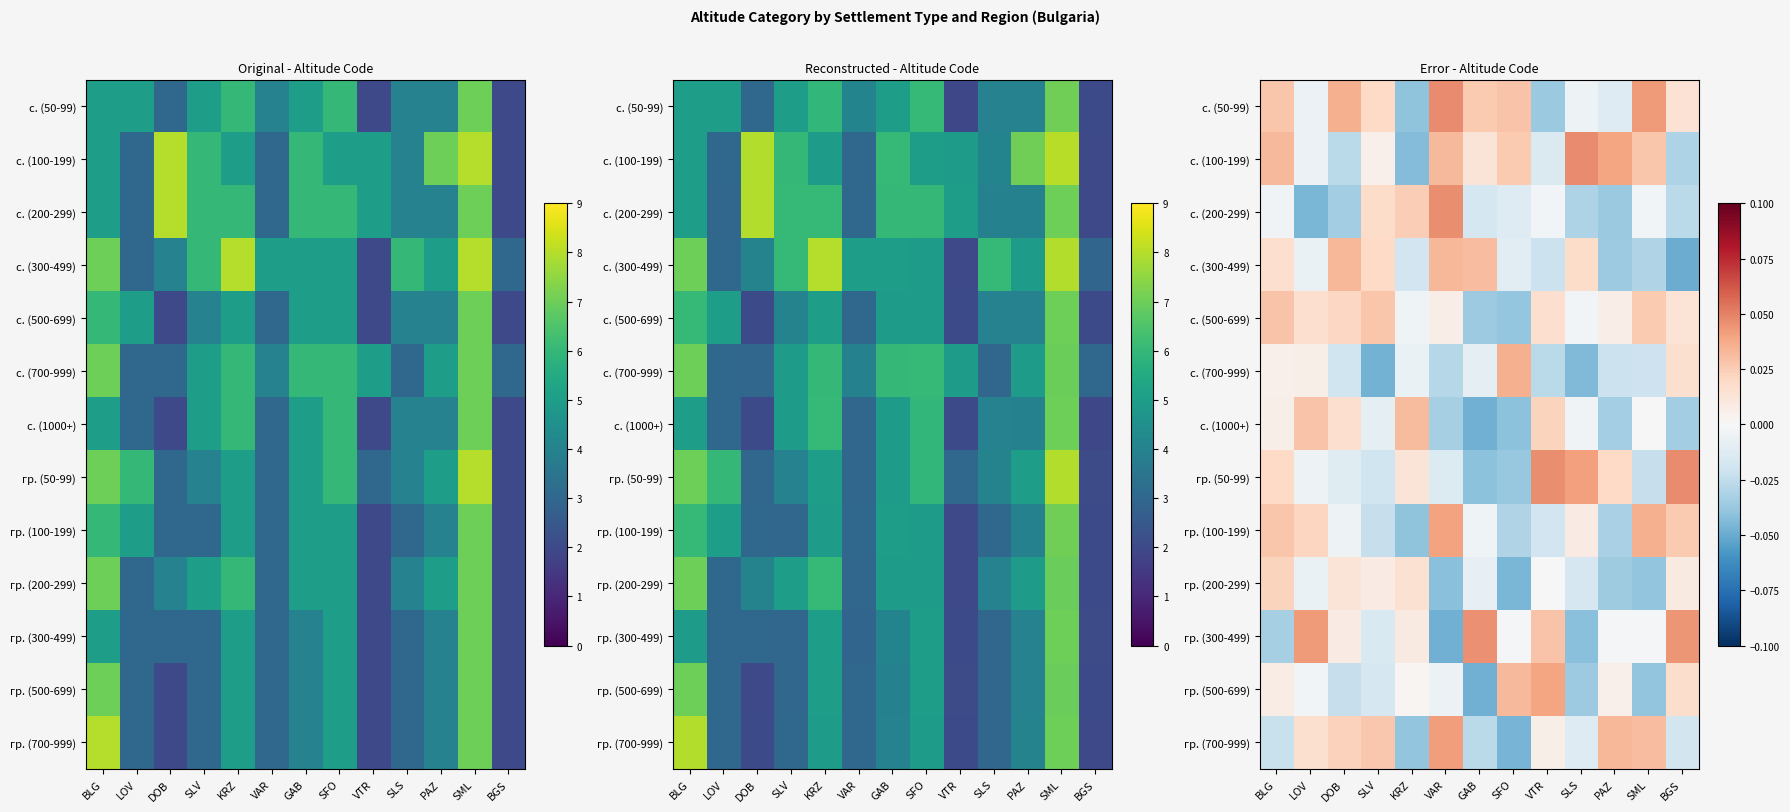

How many values in the с. (700-999) series are below 0?

9